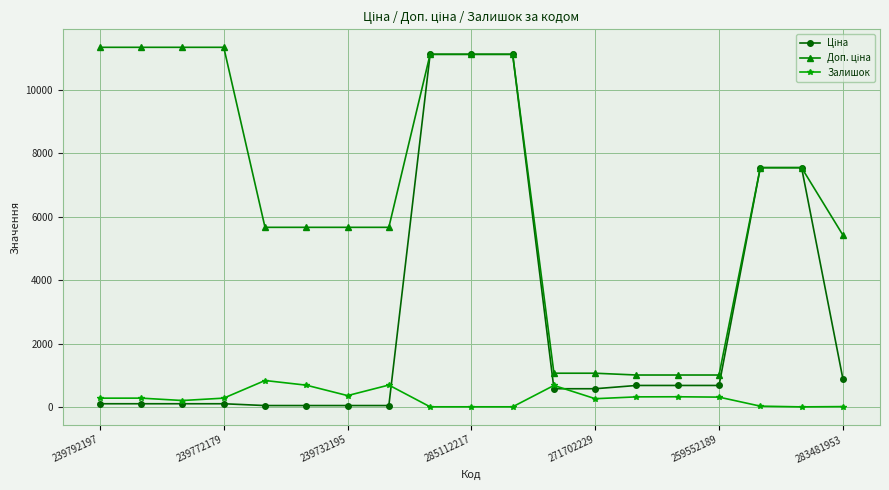

What is the difference between the maximum and minimum values in the Залишок series?

830.0